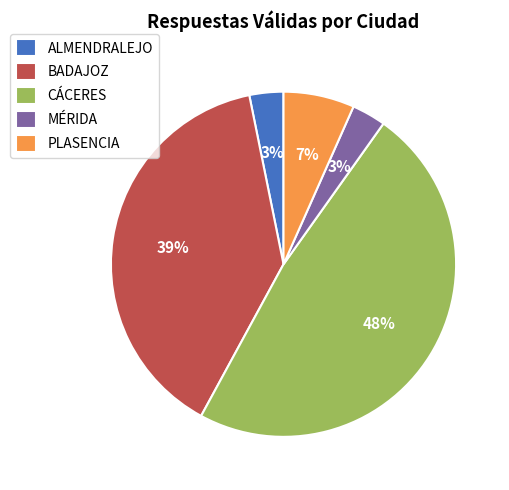

To the nearest percent, what percentage of the pie is ALMENDRALEJO?

3%